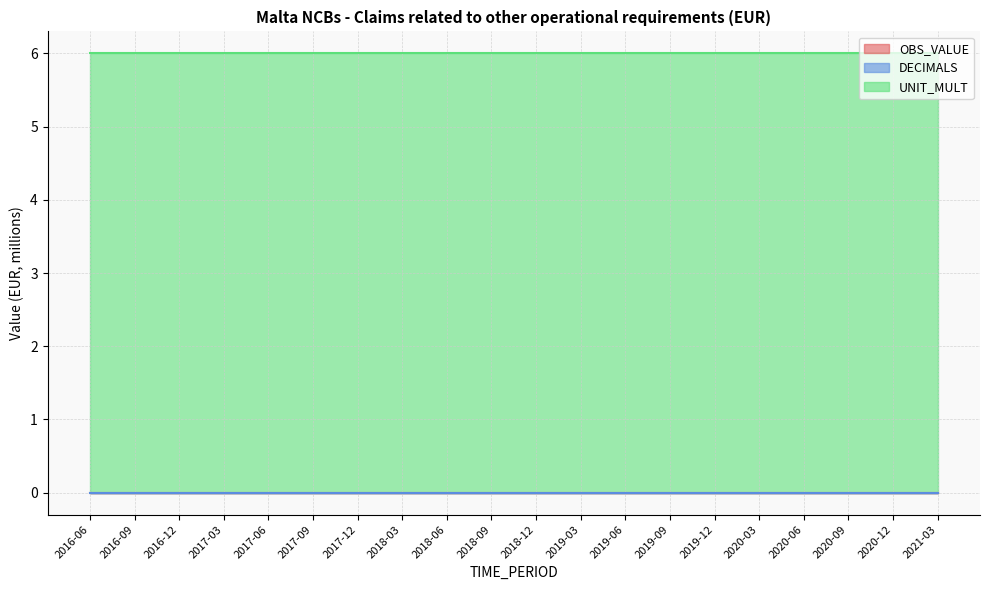

Between 2018-09 and 2020-03, which series saw the biggest shift?

OBS_VALUE